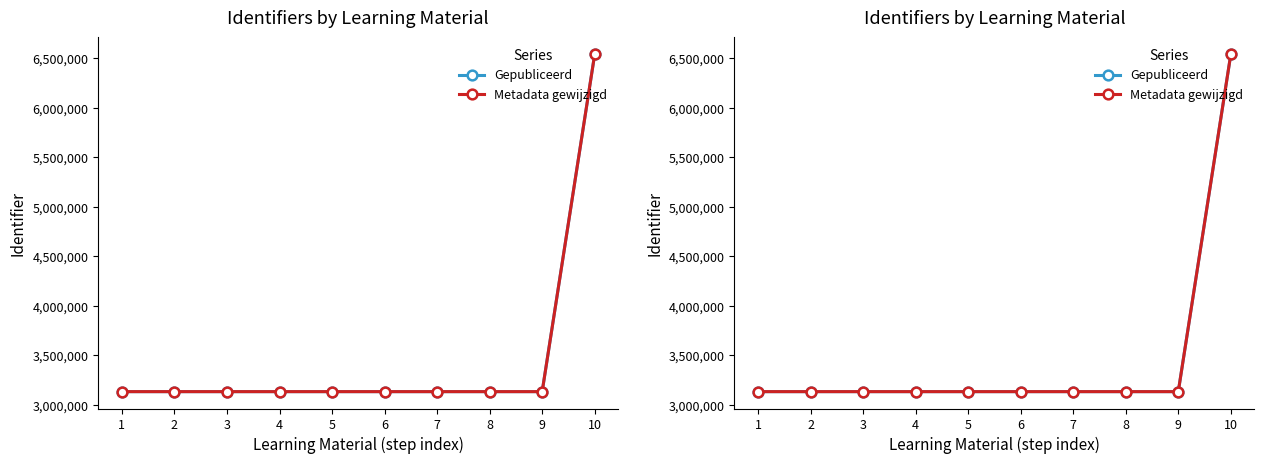

List the labels in order of Metadata gewijzigd value, largest first.

10, 9, 8, 7, 6, 5, 4, 3, 2, 1